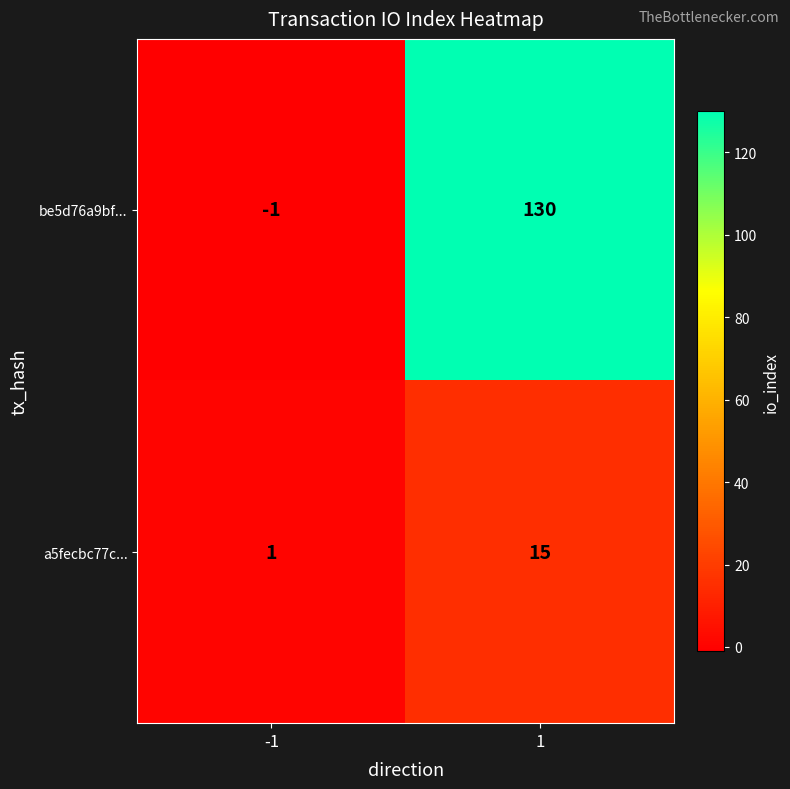

What is the difference between the maximum and minimum values in the be5d76a9bf... series?

131